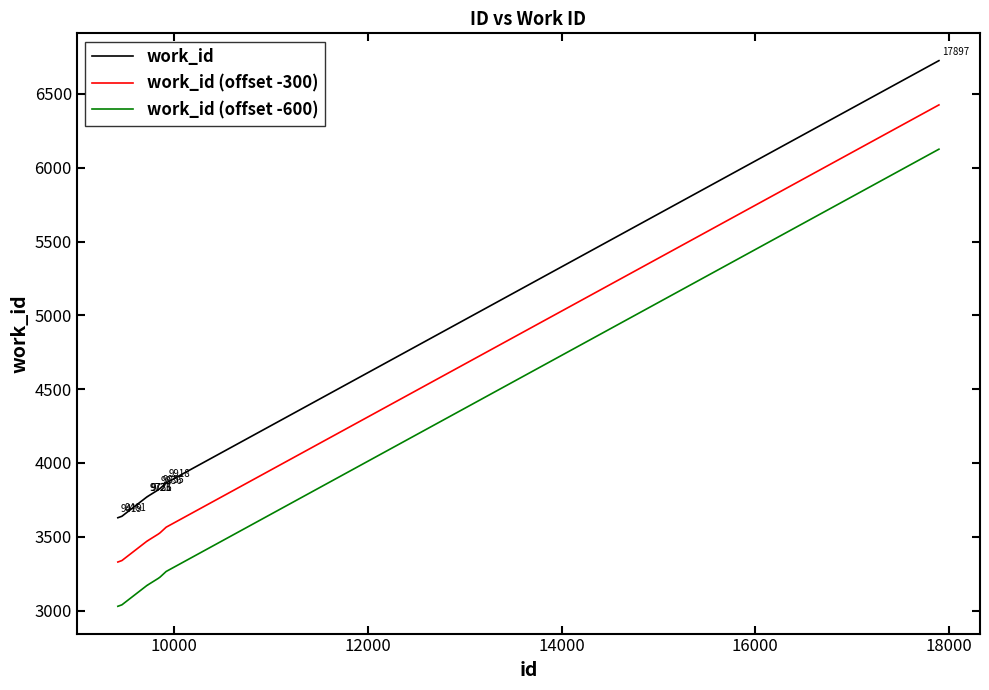

What is the average value of the work_id (offset -600) series?

3491